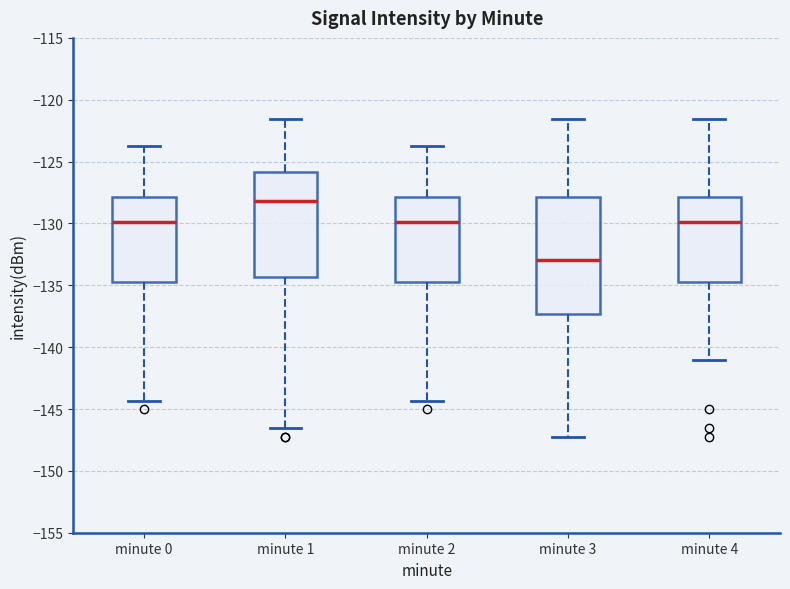

Reading left to right, transcribe this box plot: for each box, give where its median line is, the range the box spans, and where its two whiskers end, as read against the y-axis. The values are not printed on the chart, so give them approximately, as read against the axis.

minute 0: median -130.0, box -134.5 to -128.0, whiskers -144.5 to -124.0
minute 1: median -128.0, box -134.5 to -126.0, whiskers -146.5 to -121.5
minute 2: median -130.0, box -134.5 to -128.0, whiskers -144.5 to -124.0
minute 3: median -133.0, box -137.5 to -128.0, whiskers -147.5 to -121.5
minute 4: median -130.0, box -134.5 to -128.0, whiskers -141.0 to -121.5